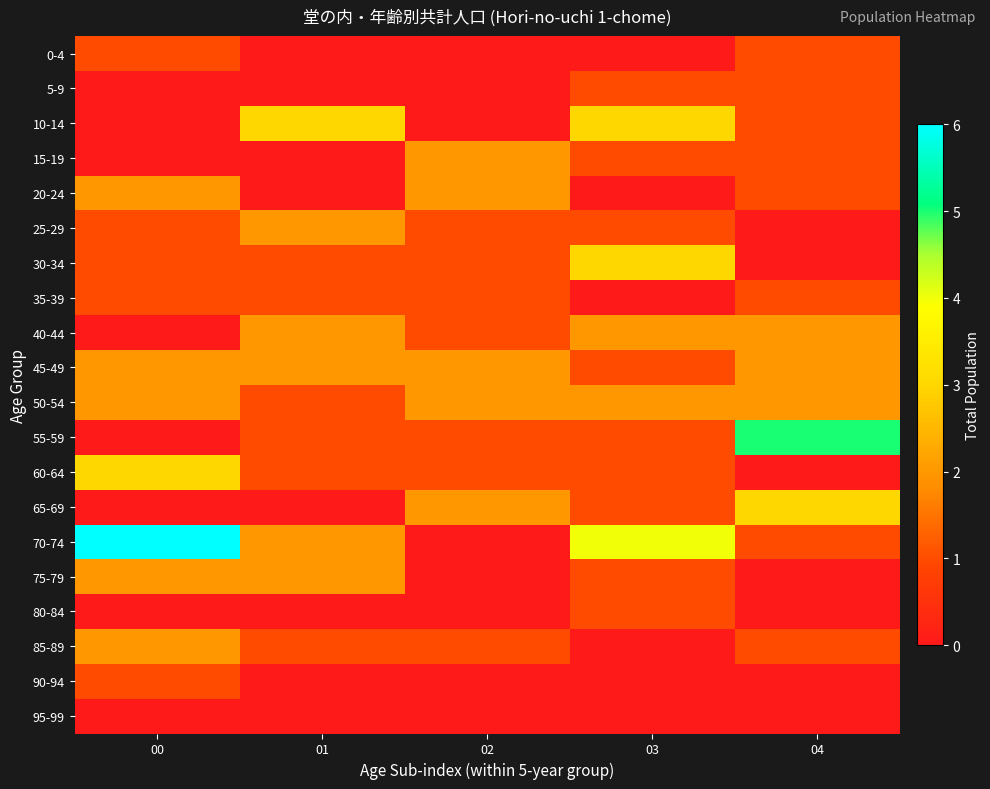

Reading left to right, transcribe all the data shown in this chart.

0-4: 00=1	01=0	02=0	03=0	04=1
5-9: 00=0	01=0	02=0	03=1	04=1
10-14: 00=0	01=3	02=0	03=3	04=1
15-19: 00=0	01=0	02=2	03=1	04=1
20-24: 00=2	01=0	02=2	03=0	04=1
25-29: 00=1	01=2	02=1	03=1	04=0
30-34: 00=1	01=1	02=1	03=3	04=0
35-39: 00=1	01=1	02=1	03=0	04=1
40-44: 00=0	01=2	02=1	03=2	04=2
45-49: 00=2	01=2	02=2	03=1	04=2
50-54: 00=2	01=1	02=2	03=2	04=2
55-59: 00=0	01=1	02=1	03=1	04=5
60-64: 00=3	01=1	02=1	03=1	04=0
65-69: 00=0	01=0	02=2	03=1	04=3
70-74: 00=6	01=2	02=0	03=4	04=1
75-79: 00=2	01=2	02=0	03=1	04=0
80-84: 00=0	01=0	02=0	03=1	04=0
85-89: 00=2	01=1	02=1	03=0	04=1
90-94: 00=1	01=0	02=0	03=0	04=0
95-99: 00=0	01=0	02=0	03=0	04=0